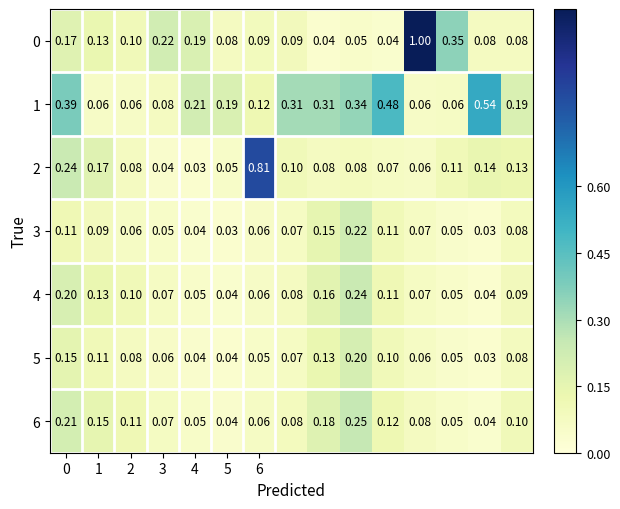

What is the maximum value shown in the chart?

1.0